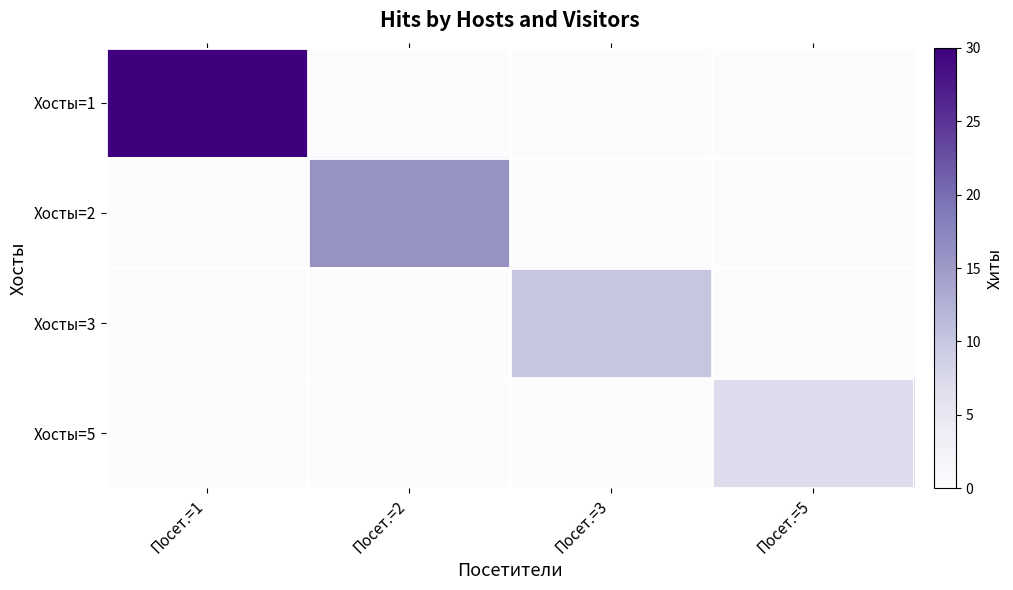

Reading right to left, extract all data points from this chart.

Хосты=1: Посет.=5=0	Посет.=3=0	Посет.=2=0	Посет.=1=30
Хосты=2: Посет.=5=0	Посет.=3=0	Посет.=2=16	Посет.=1=0
Хосты=3: Посет.=5=0	Посет.=3=10	Посет.=2=0	Посет.=1=0
Хосты=5: Посет.=5=7	Посет.=3=0	Посет.=2=0	Посет.=1=0